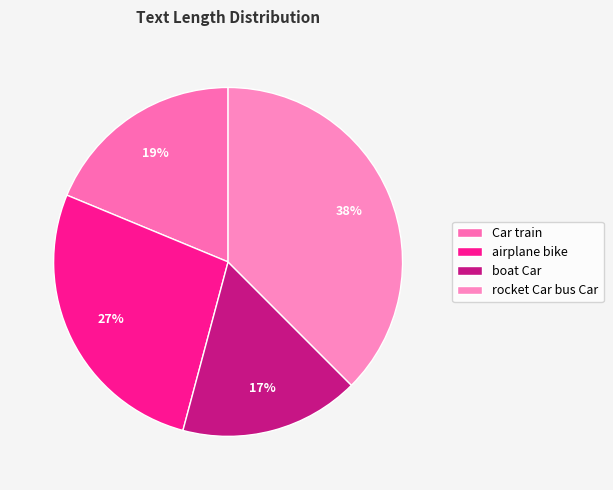

Does airplane bike represent more than half of the total?

No